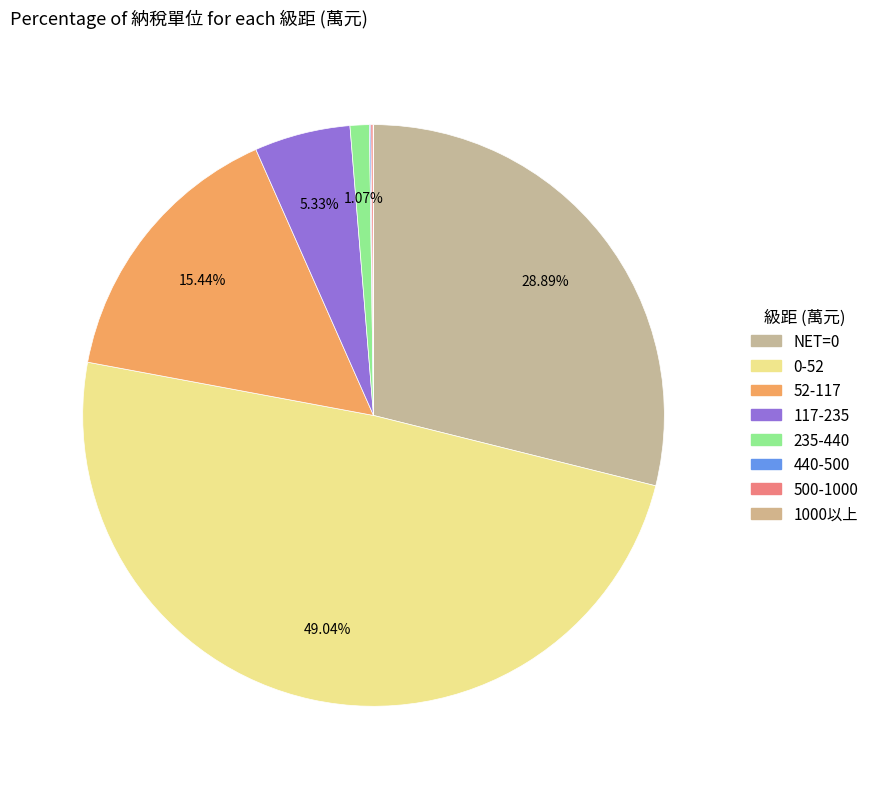

How many segments does this pie chart have?

8